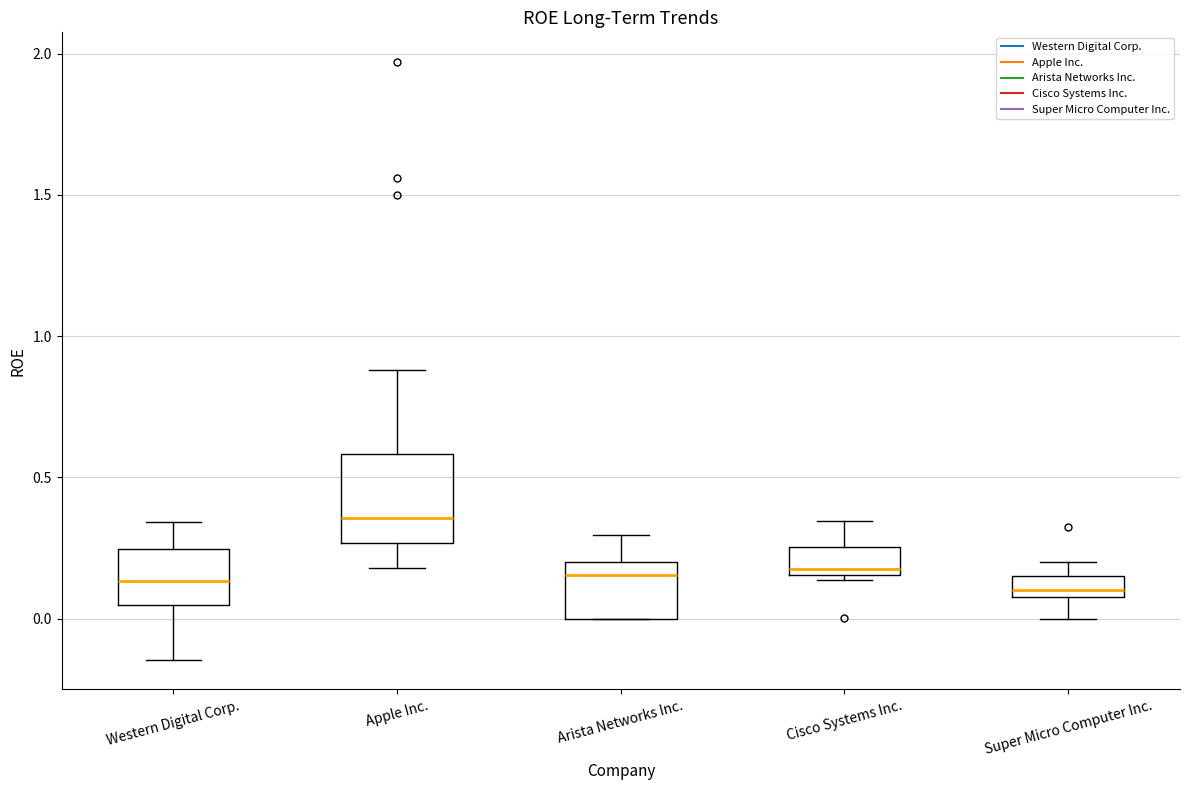

Where is the lower edge of the box for Super Micro Computer Inc. on the y-axis? The values are not printed on the chart, so give them approximately, as read against the axis.

0.10